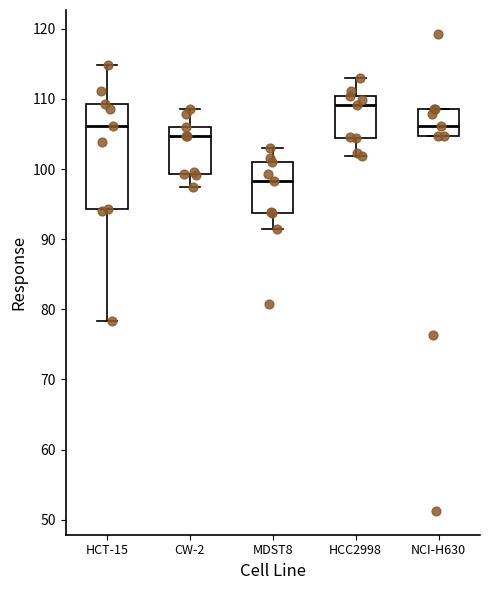

Which box is the tallest, from its lower edge to its upper edge?

HCT-15